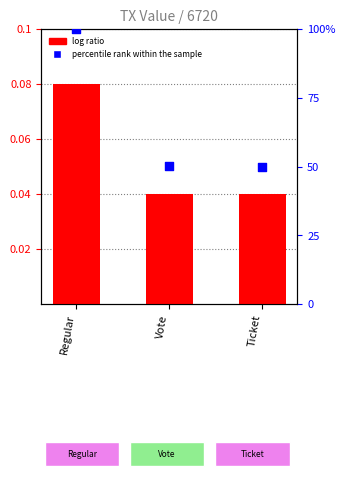

Which series has the largest total across all categories?

percentile rank within the sample